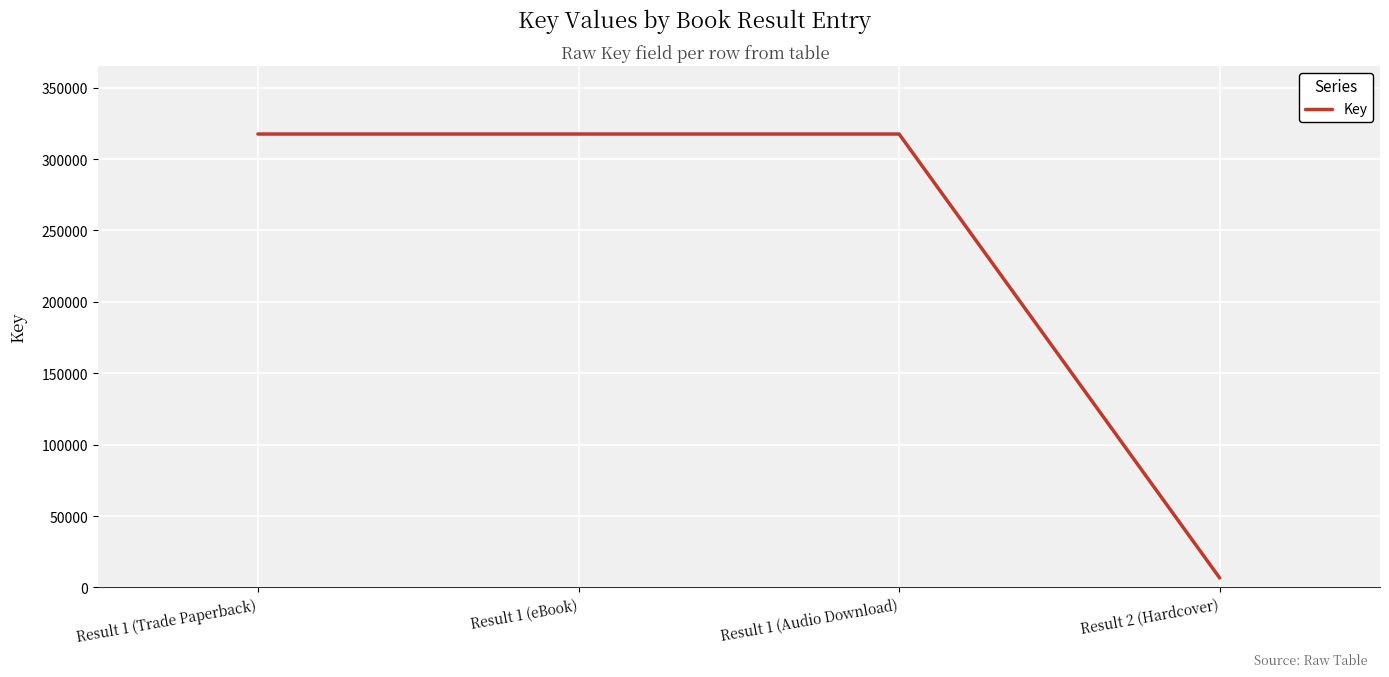

What is the difference between the maximum and minimum values?

310861